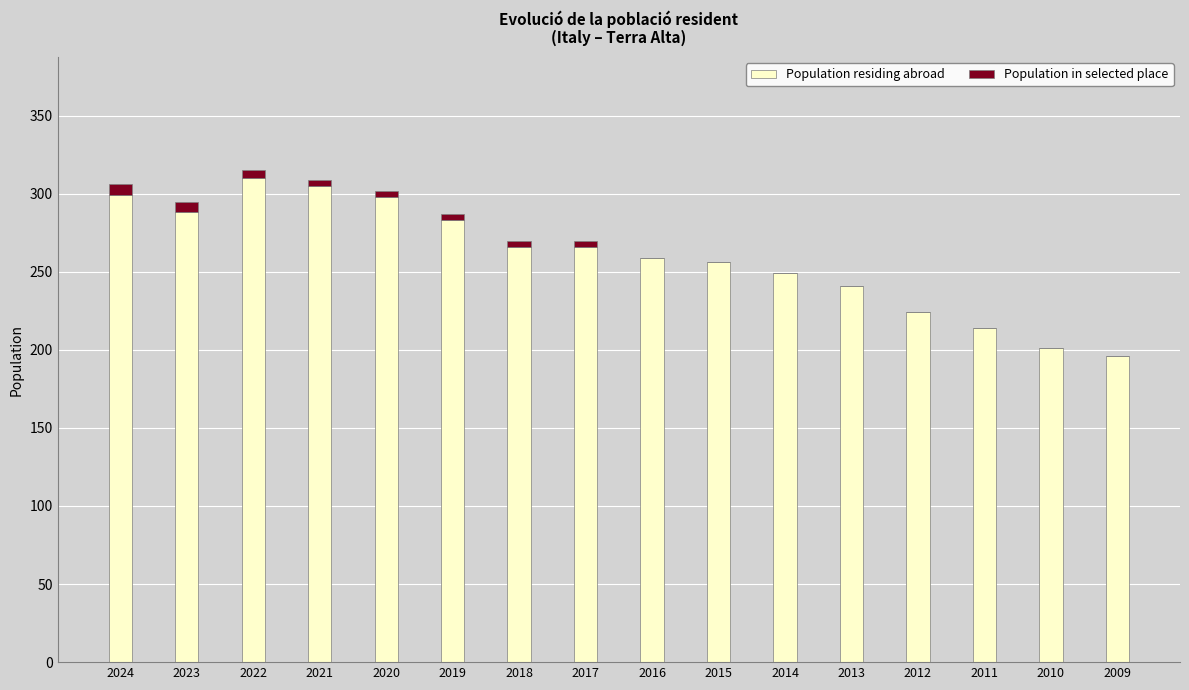

What is the maximum value for Population residing abroad?

310